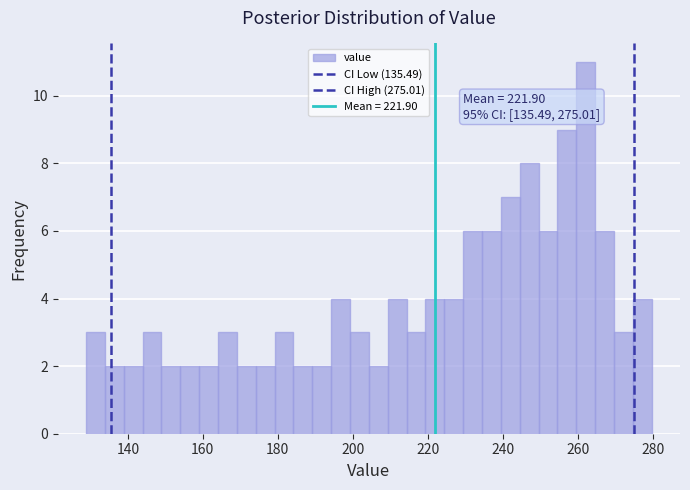

Around what value on the x-axis is the tallest bar? Give the approximate position of its centre, as read against the axis.

262